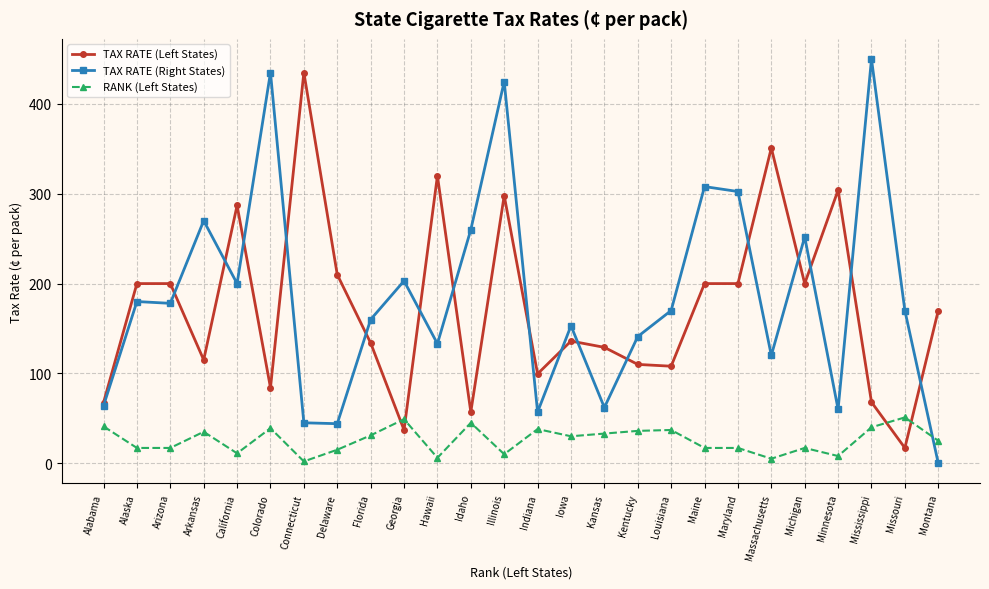

How many values in the RANK (Left States) series are below 30?

13